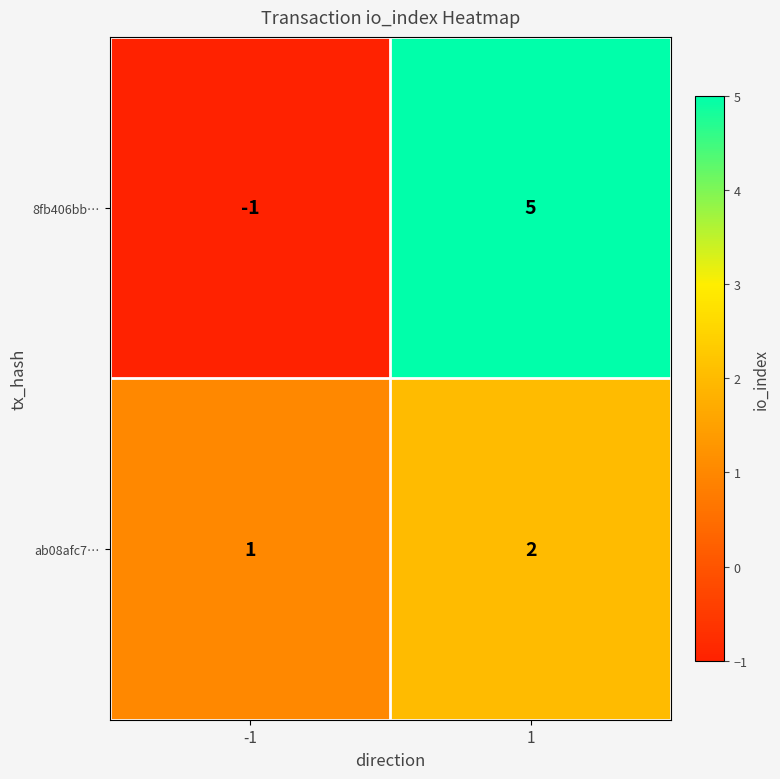

What is the greatest value displayed?

5